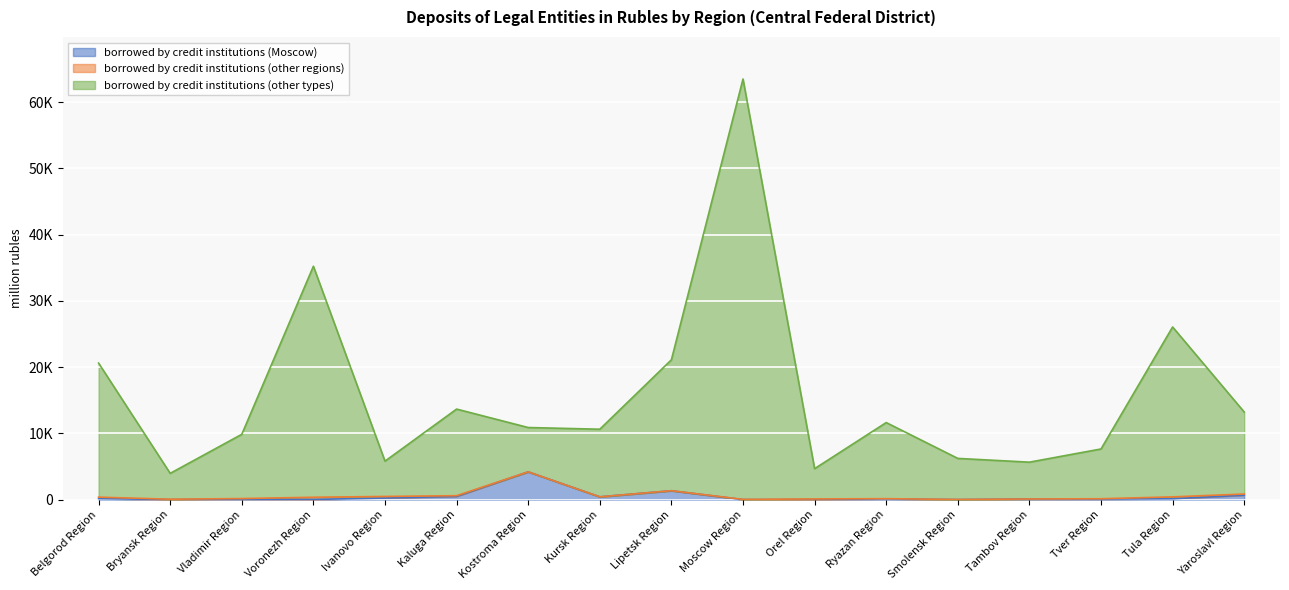

Between Vladimir Region and Tver Region, which series saw the biggest shift?

borrowed by credit institutions (other types)